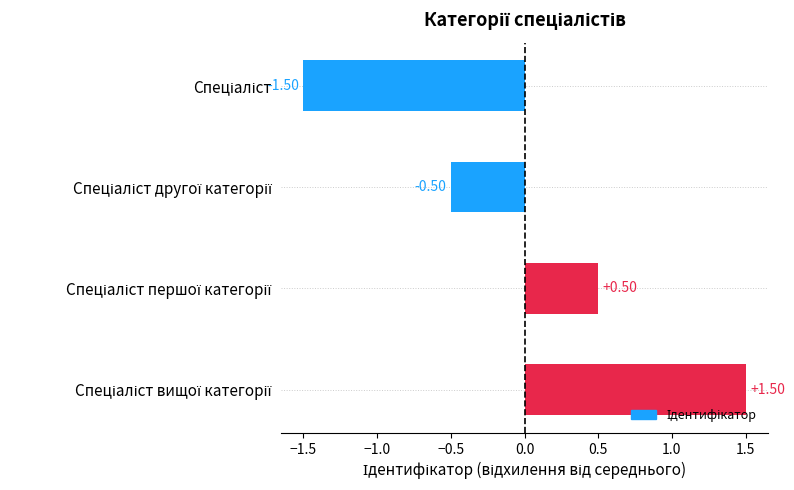

What is the smallest value displayed?

-1.5